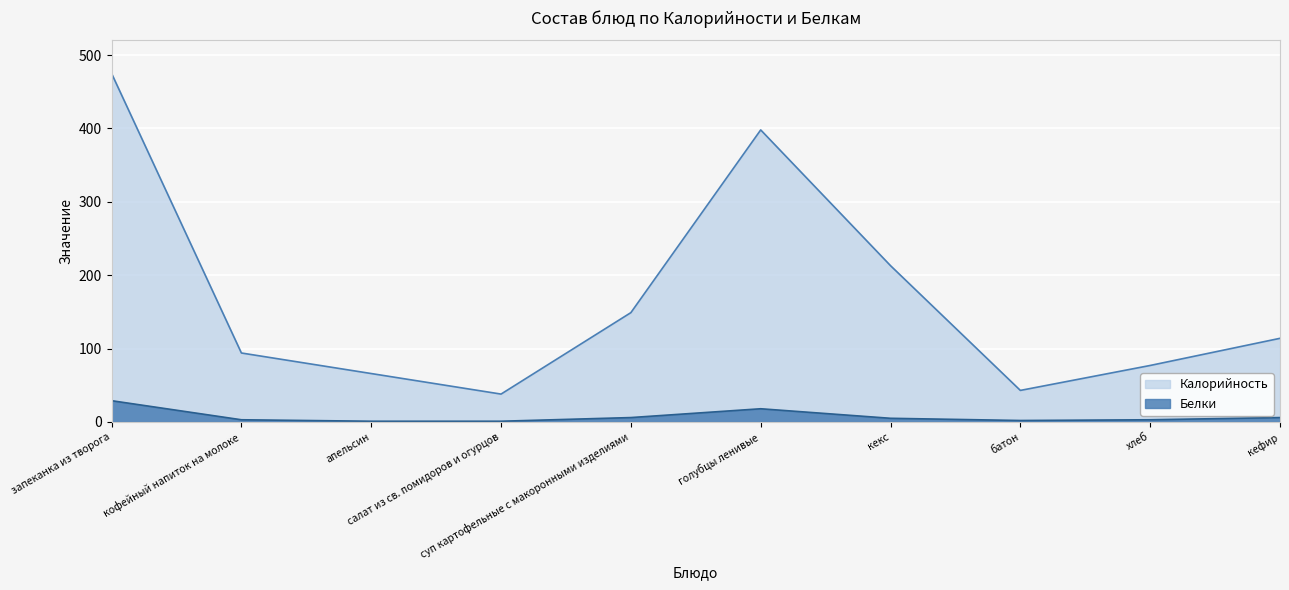

True or false: Белки has a value of 10 at кефир.

False